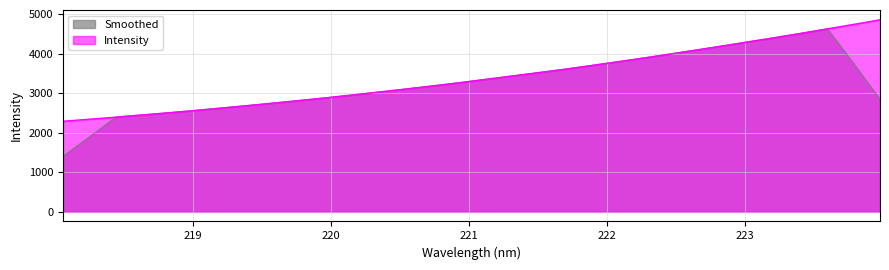

What is the ratio of the value at 222.263 to the value at 222.4538?

1.0